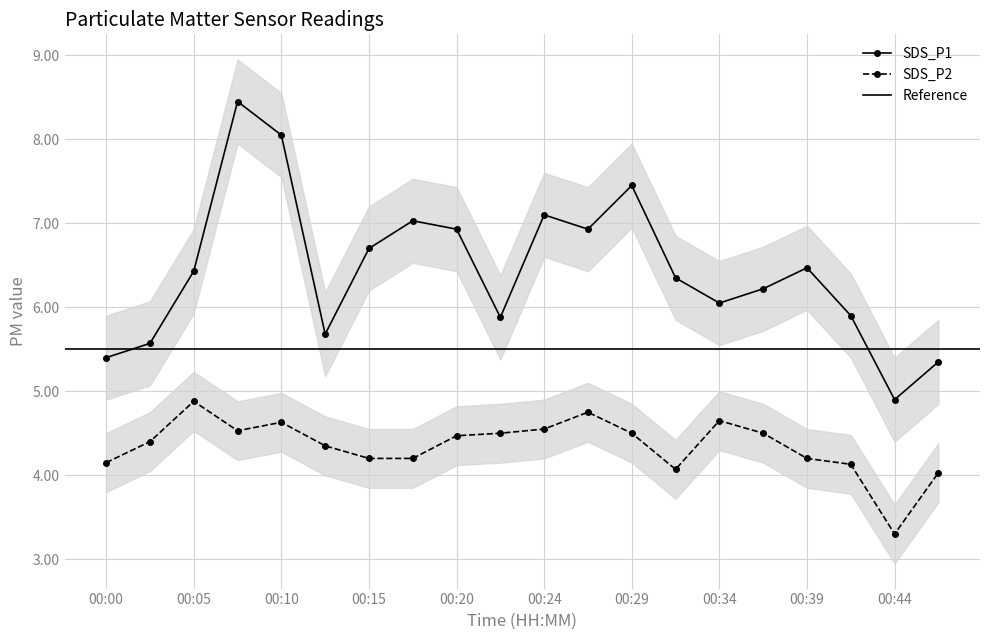

At which category is the sum across all series the highest?

00:07